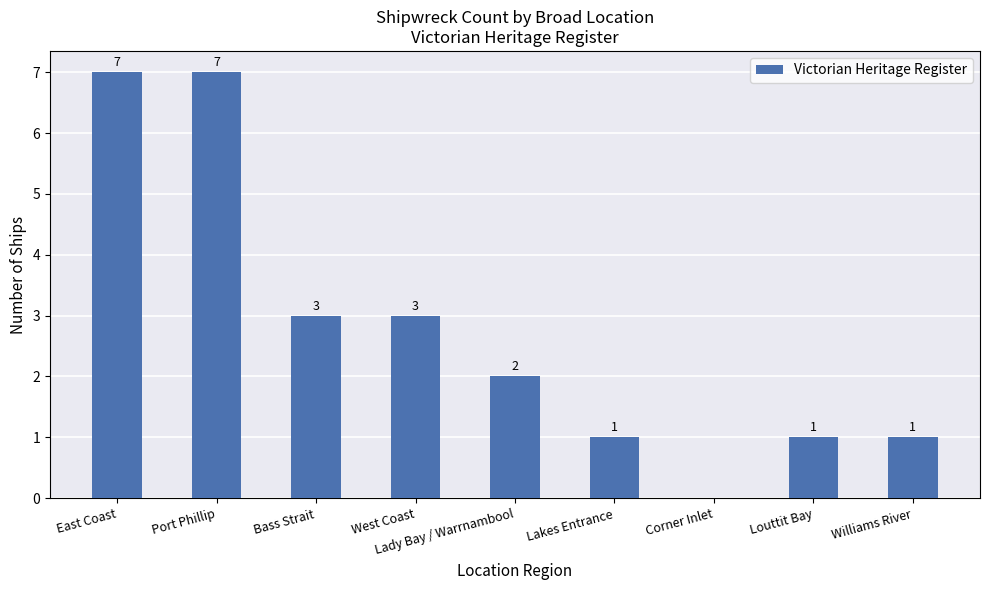

Where does the data first go above 2?

East Coast